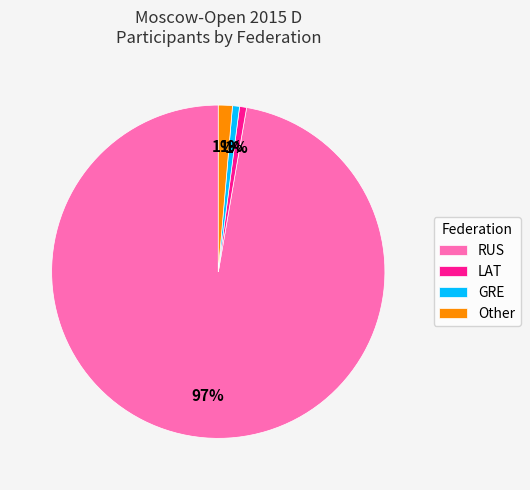

The RUS slice represents 82% of the pie. True or false?

False